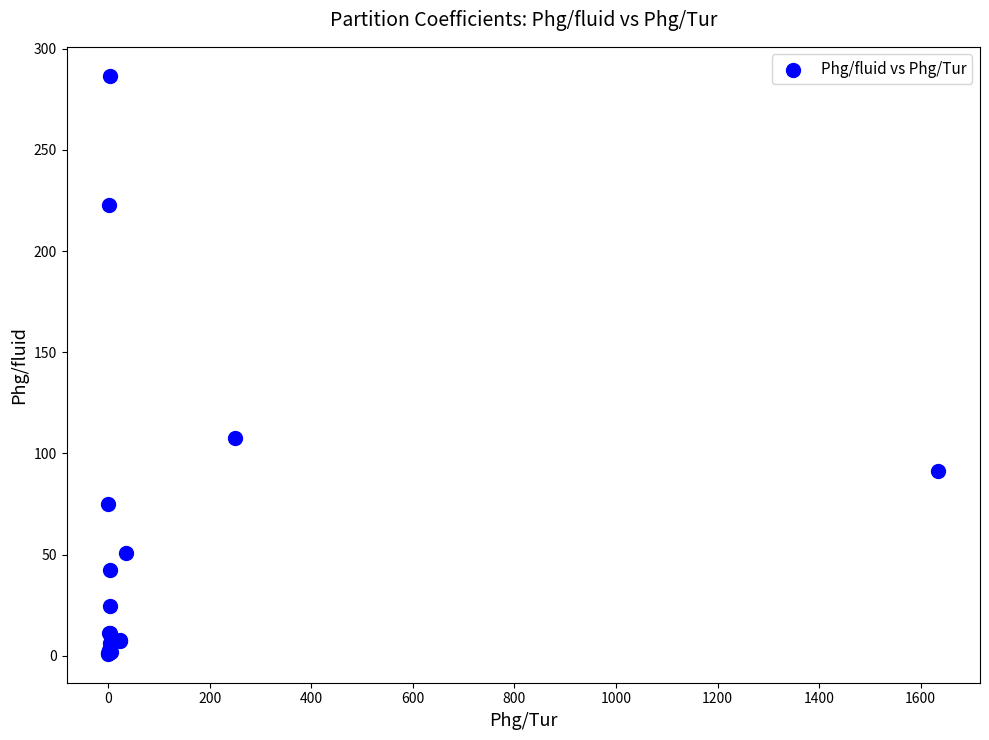

What Y value in the scatter plot is closest to 143?

107.6